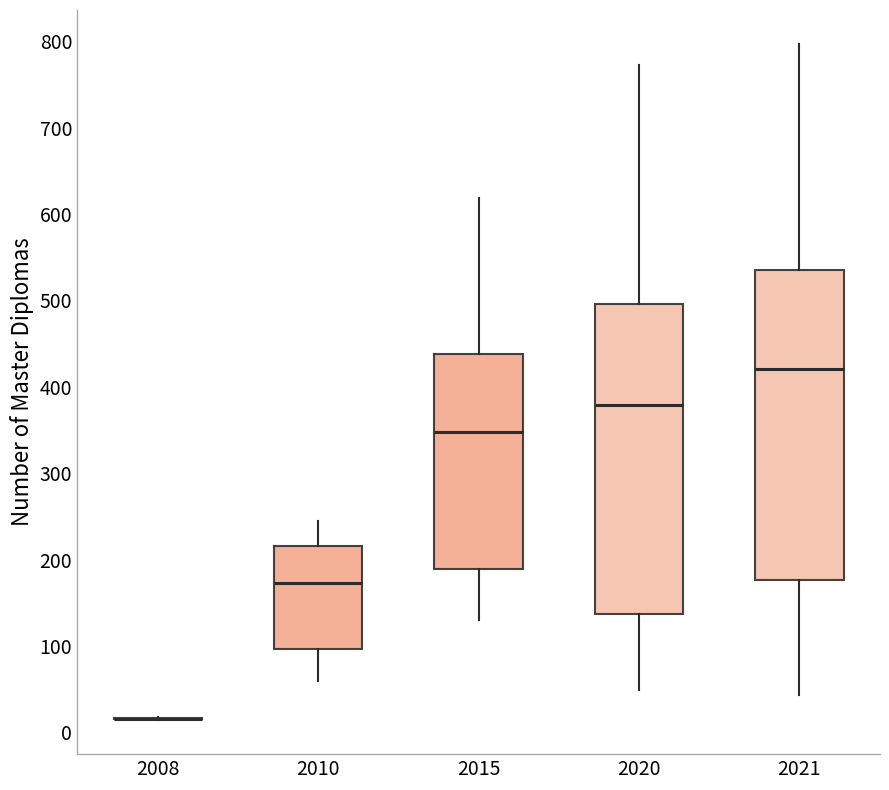

Reading left to right, transcribe this box plot: for each box, give where its median line is, the range the box spans, and where its two whiskers end, as read against the y-axis. The values are not printed on the chart, so give them approximately, as read against the axis.

2008: box collapsed to a line at 20, whiskers 10 to 20
2010: median 170, box 100 to 220, whiskers 60 to 250
2015: median 350, box 190 to 440, whiskers 130 to 620
2020: median 380, box 140 to 500, whiskers 50 to 770
2021: median 420, box 180 to 540, whiskers 40 to 800